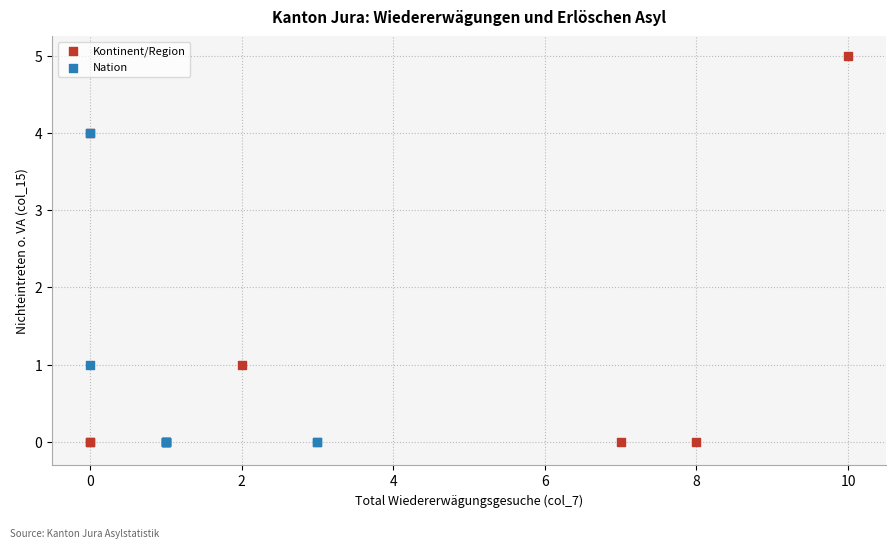

Which series has the largest Y range (max minus min)?

Kontinent/Region